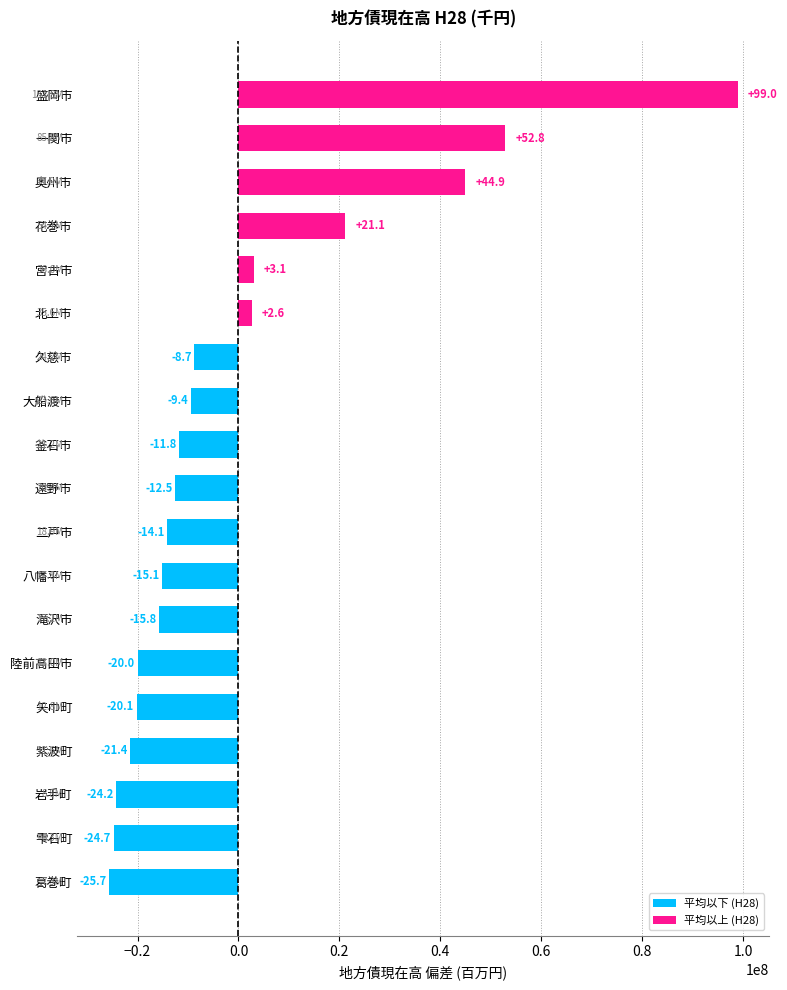

Rank the categories by value from highest to lowest.

盛岡市, 一関市, 奥州市, 花巻市, 宮古市, 北上市, 久慈市, 大船渡市, 釜石市, 遠野市, 二戸市, 八幡平市, 滝沢市, 陸前高田市, 矢巾町, 紫波町, 岩手町, 雫石町, 葛巻町